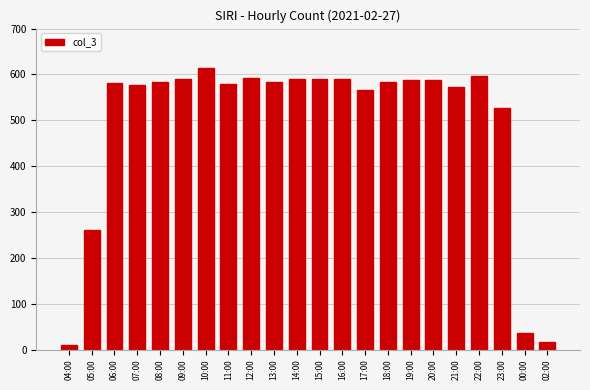

Are the bars grouped side by side (vs. stacked)?

No